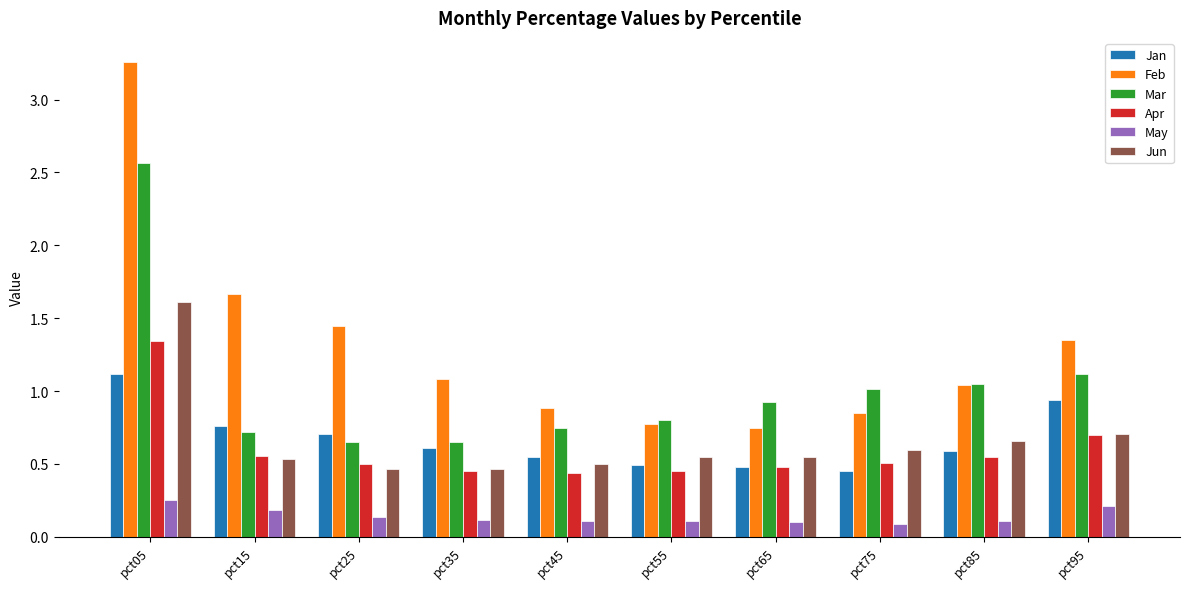

List the series in order of their peak value, lowest first.

May, Jan, Apr, Jun, Mar, Feb